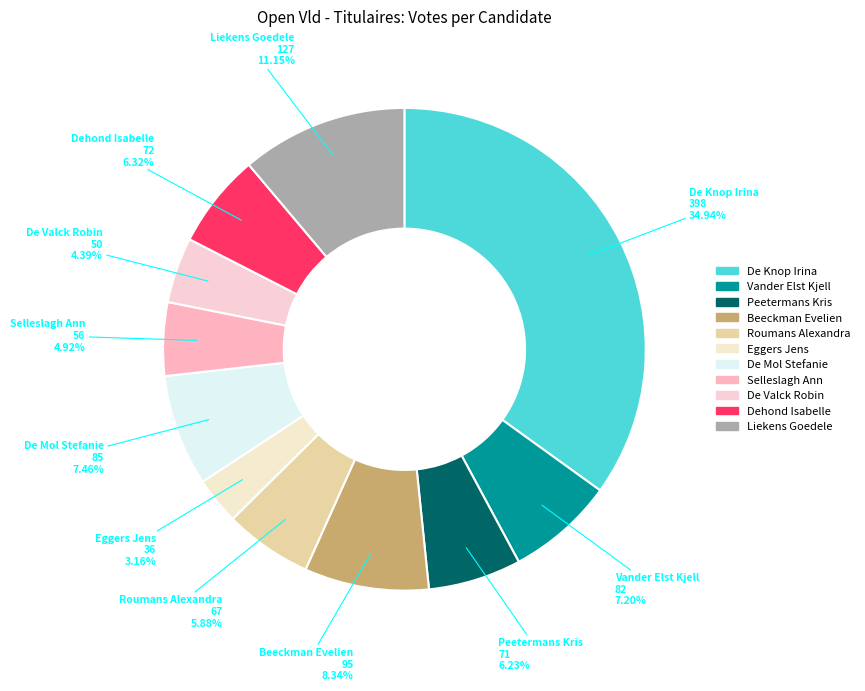

Does Selleslagh Ann account for over 50% of the chart?

No